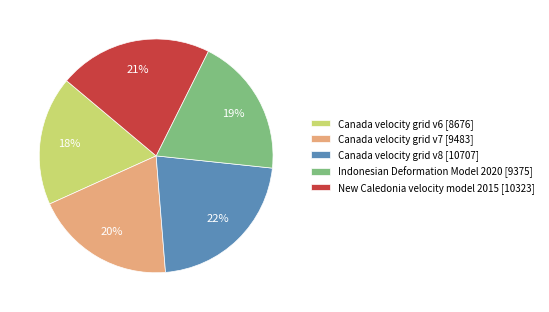

Combined, do Canada velocity grid v7 and Indonesian Deformation Model 2020 account for over 50%?

No